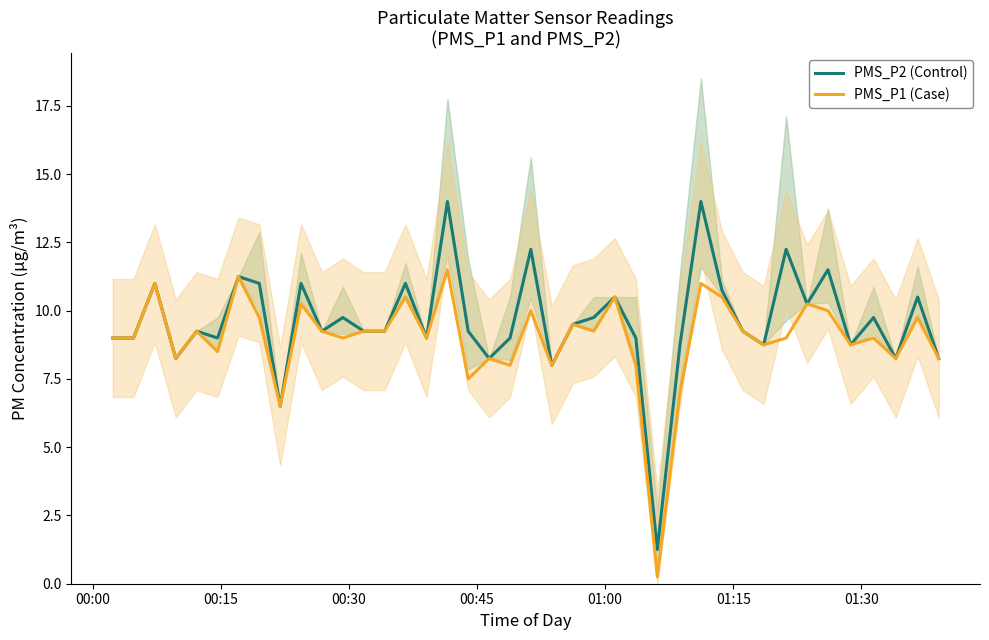

Which series has the largest total across all categories?

PMS_P2 (Control)